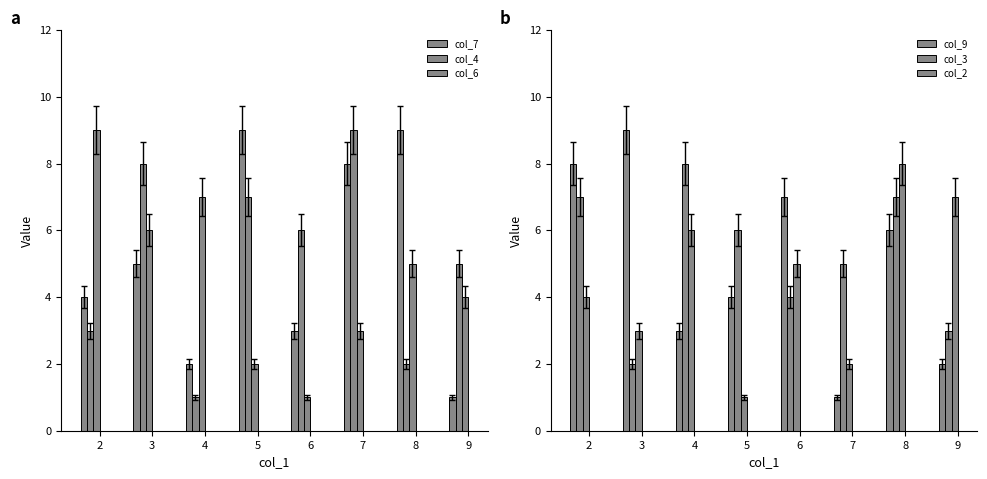

What is the value of the col_3 bar at the 4th from the left?

6